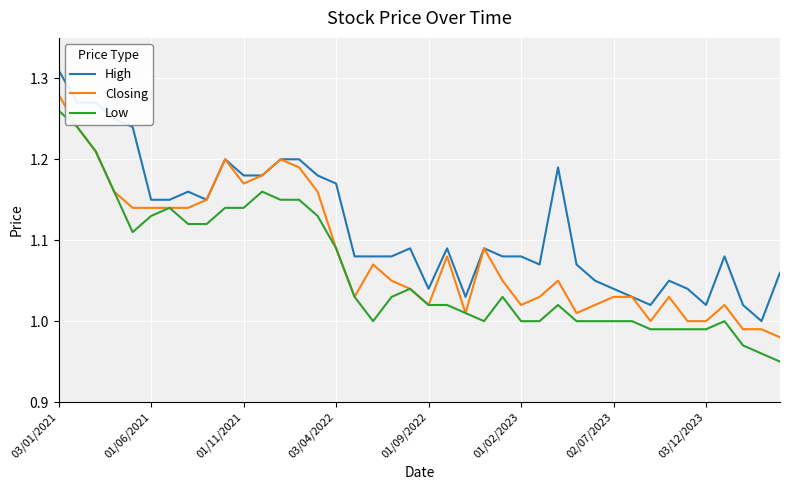

List the series in order of their peak value, highest first.

High, Closing, Low